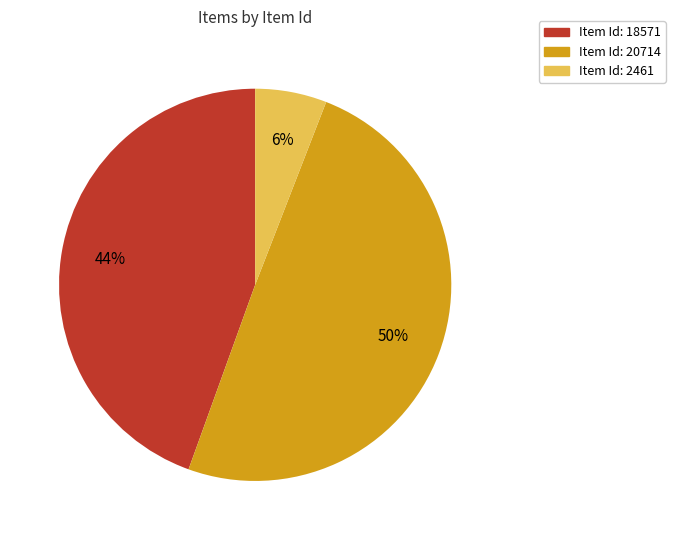

To the nearest percent, what is the difference between the largest and smallest slice percentages?

44%